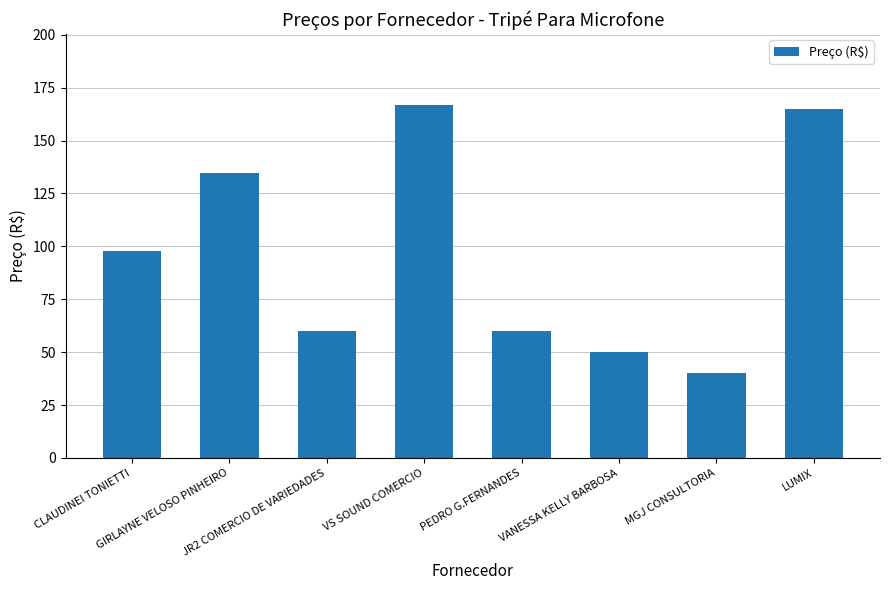

Read the value at PEDRO G.FERNANDES.

60.0